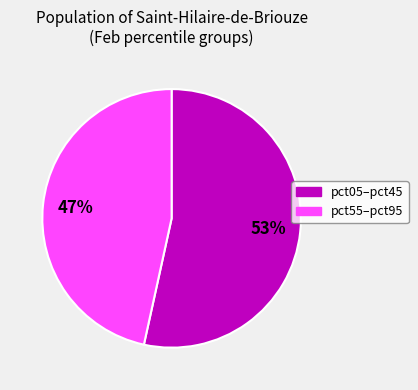

How many segments does this pie chart have?

2